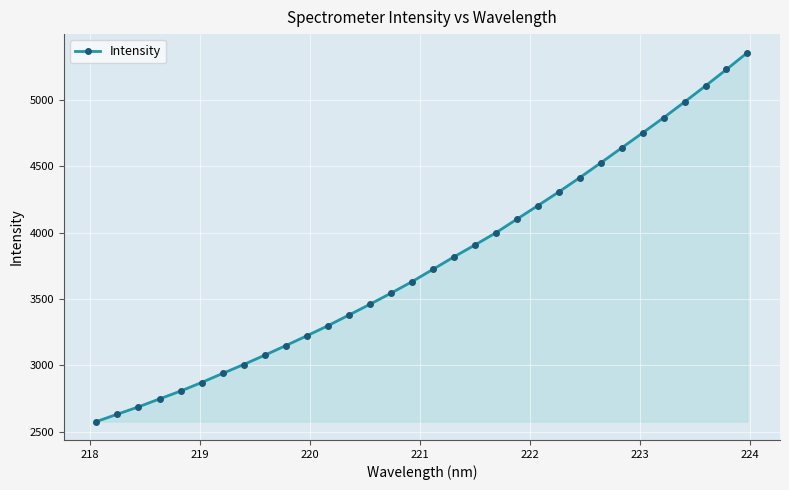

True or false: there are more than 2 points higher than both neighbors.

False